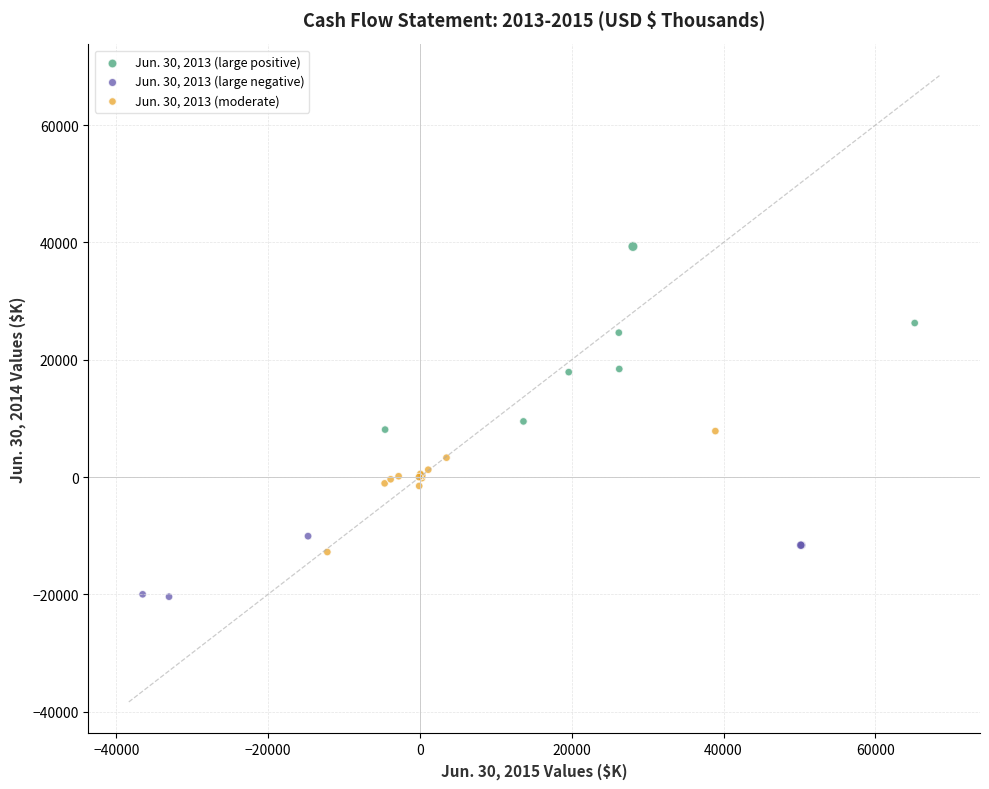

Which series contains the highest Y value?

Jun. 30, 2013 (large positive)